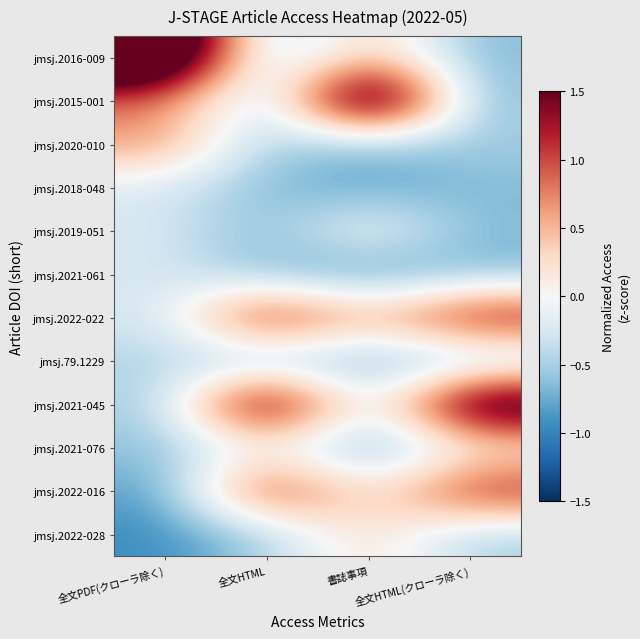

Reading left to right, transcribe all the data shown in this chart.

jmsj.2016-009: 全文PDF(クローラ除く)=2.9	全文HTML=-0.7	書誌事項=0.5	全文HTML(クローラ除く)=-0.7
jmsj.2015-001: 全文PDF(クローラ除く)=0.8	全文HTML=-0.7	書誌事項=2.9	全文HTML(クローラ除く)=-0.7
jmsj.2020-010: 全文PDF(クローラ除く)=0.7	全文HTML=-0.5	書誌事項=-0.6	全文HTML(クローラ除く)=-0.5
jmsj.2018-048: 全文PDF(クローラ除く)=-0.2	全文HTML=-0.7	書誌事項=-0.8	全文HTML(クローラ除く)=-0.7
jmsj.2019-051: 全文PDF(クローラ除く)=-0.2	全文HTML=-0.7	書誌事項=0.1	全文HTML(クローラ除く)=-0.7
jmsj.2021-061: 全文PDF(クローラ除く)=-0.2	全文HTML=-0.7	書誌事項=-0.9	全文HTML(クローラ除く)=-0.7
jmsj.2022-022: 全文PDF(クローラ除く)=-0.3	全文HTML=1.5	書誌事項=0.5	全文HTML(クローラ除く)=1.5
jmsj.79.1229: 全文PDF(クローラ除く)=-0.4	全文HTML=-0.7	書誌事項=-0.7	全文HTML(クローラ除く)=-0.7
jmsj.2021-045: 全文PDF(クローラ除く)=-0.5	全文HTML=2.2	書誌事項=-0.4	全文HTML(クローラ除く)=2.2
jmsj.2021-076: 全文PDF(クローラ除く)=-0.6	全文HTML=-0.0	書誌事項=-0.8	全文HTML(クローラ除く)=-0.0
jmsj.2022-016: 全文PDF(クローラ除く)=-0.8	全文HTML=1.4	書誌事項=0.1	全文HTML(クローラ除く)=1.3
jmsj.2022-028: 全文PDF(クローラ除く)=-0.9	全文HTML=-0.5	書誌事項=0.3	全文HTML(クローラ除く)=-0.5